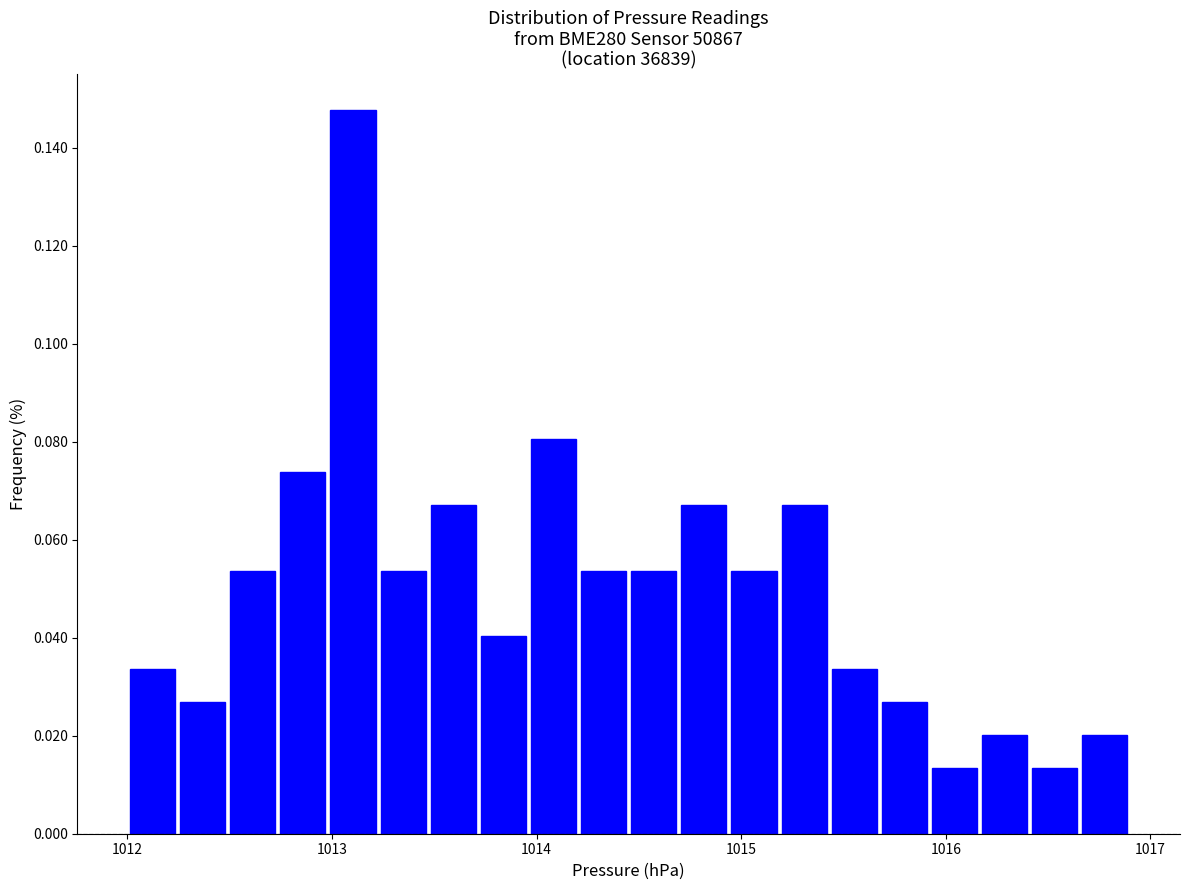

Around what value on the x-axis is the tallest bar? Give the approximate position of its centre, as read against the axis.

1013.1